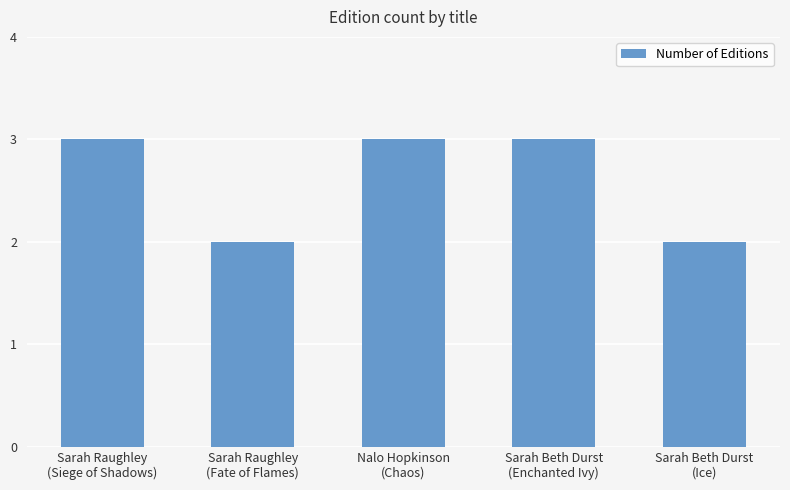

What is the sum of the values at Nalo Hopkinson
(Chaos) and Sarah Raughley
(Fate of Flames)?

5